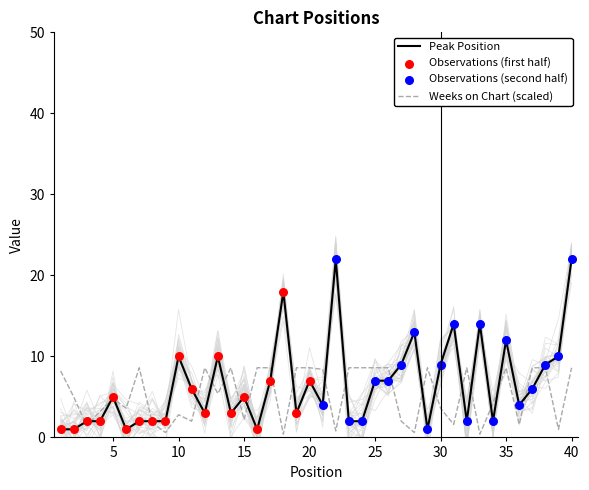

Which series contains the highest Y value?

Peak Position